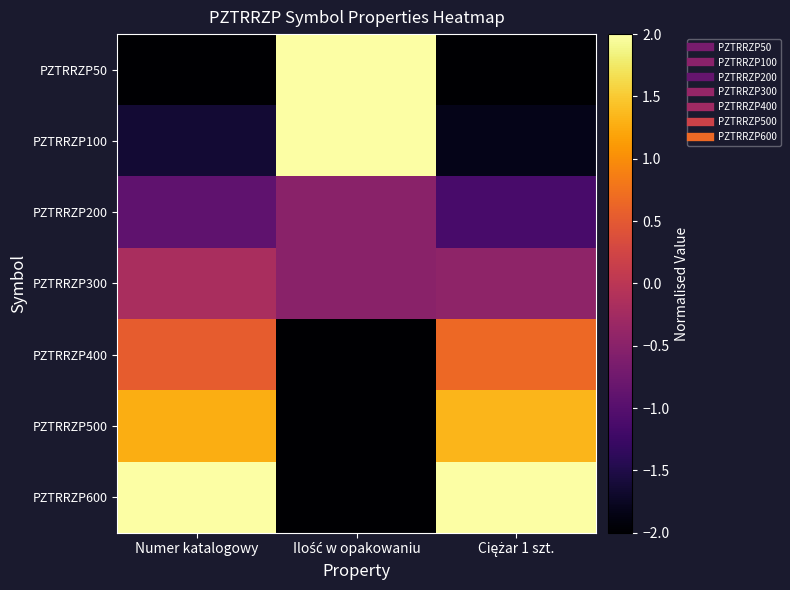

At Numer katalogowy, list the series in order from smallest to largest.

PZTRRZP50, PZTRRZP100, PZTRRZP200, PZTRRZP300, PZTRRZP400, PZTRRZP500, PZTRRZP600